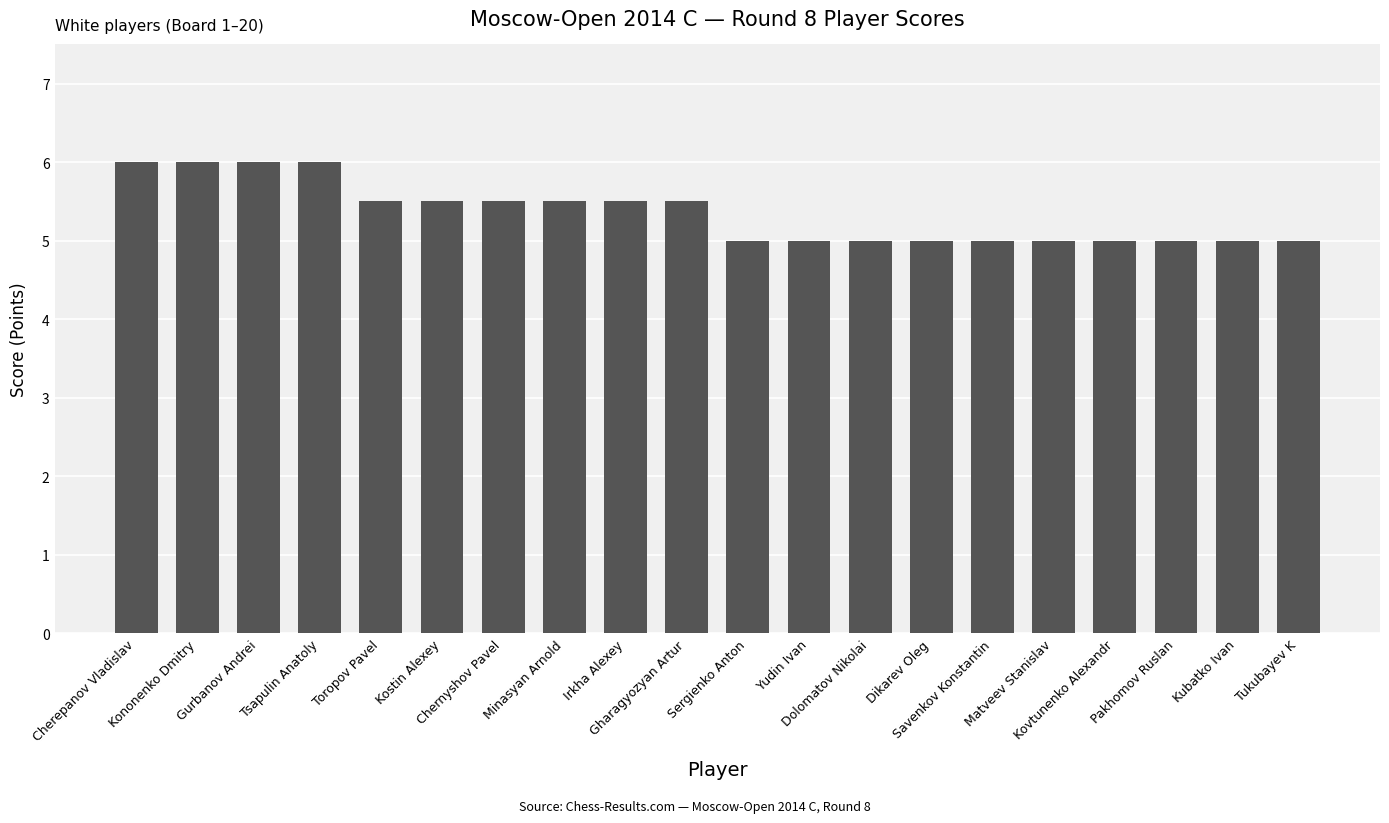

Count the number of data series in this chart.

1